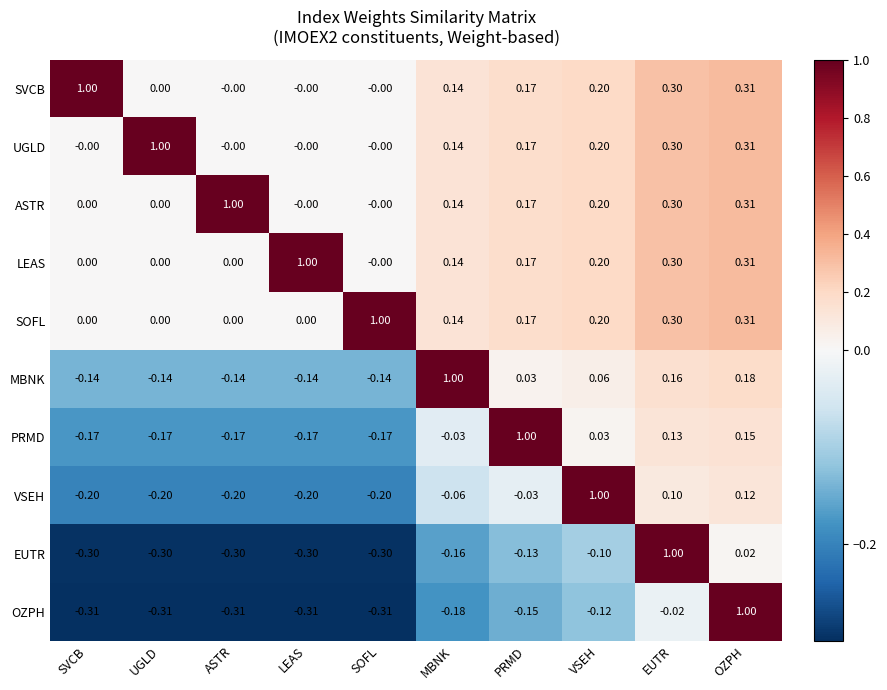

Which series has the largest range (max minus min)?

OZPH